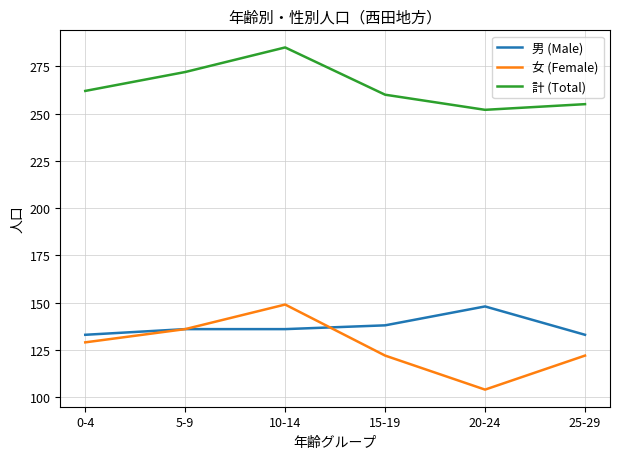

Reading right to left, transcribe all the data shown in this chart.

男 (Male): 133	148	138	136	136	133
女 (Female): 122	104	122	149	136	129
計 (Total): 255	252	260	285	272	262